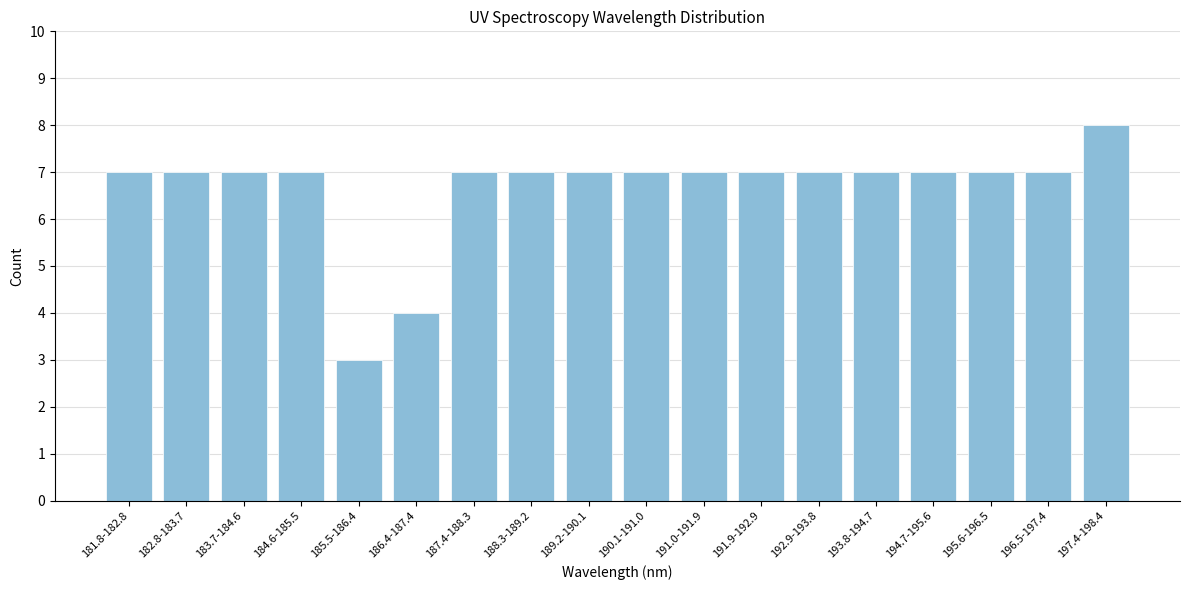

Reading left to right, list all the values displayed in this chart.

7	7	7	7	3	4	7	7	7	7	7	7	7	7	7	7	7	8